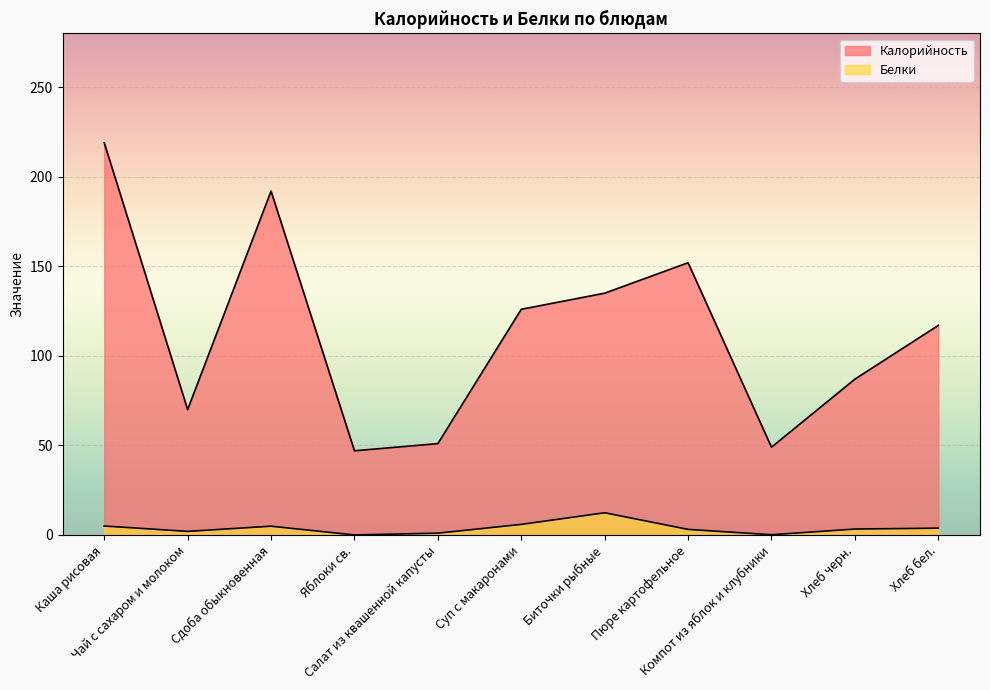

What is the sum of the Калорийность values at Суп с макаронами and Биточки рыбные?

261.0